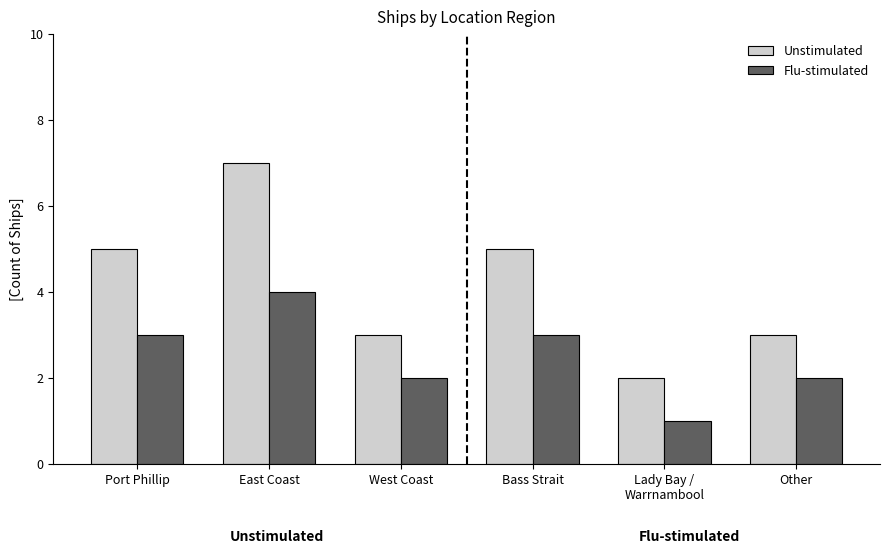

At which category does the chart reach its minimum across all series?

Lady Bay /
Warrnambool